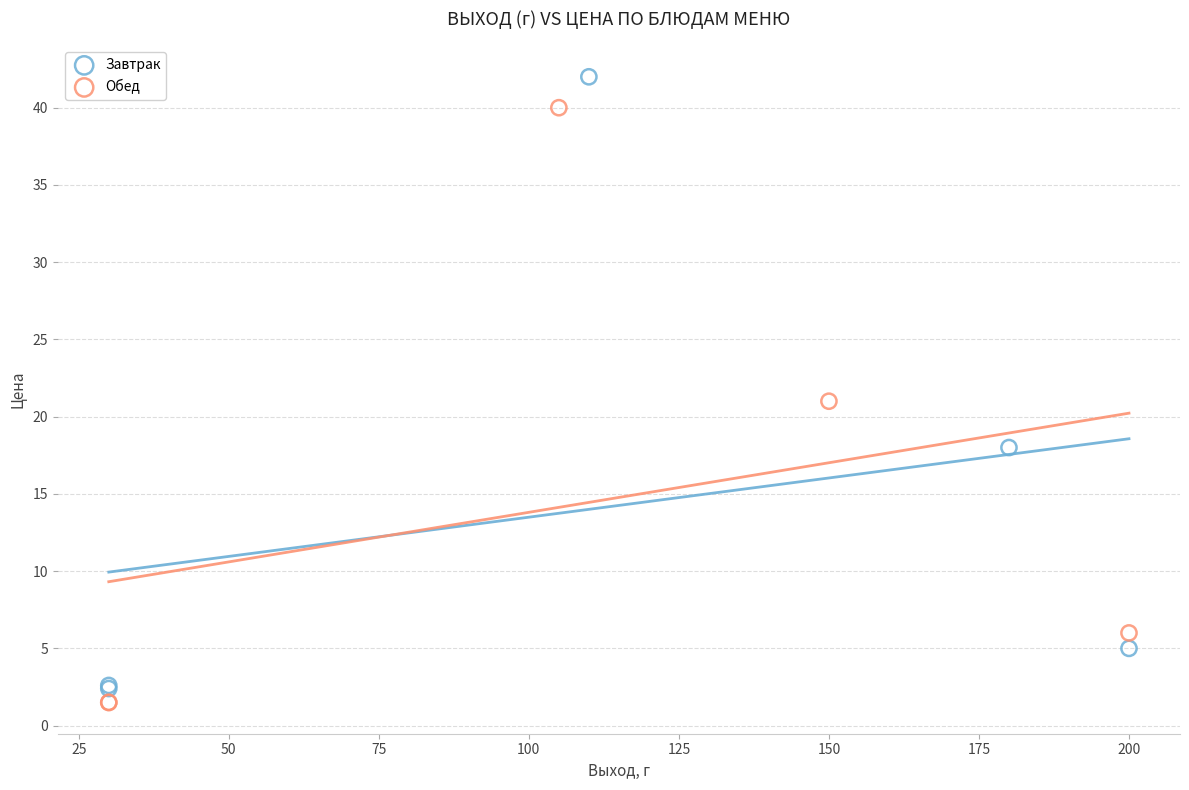

Which series has the widest spread of Y values?

Завтрак